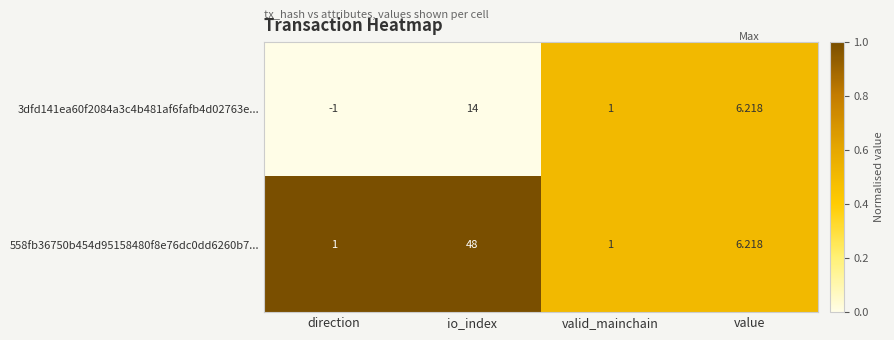

Is the value of 3dfd141ea60f2084a3c4b481af6fafb4d02763e... at value greater than the value of 558fb36750b454d95158480f8e76dc0dd6260b7... at valid_mainchain?

Yes